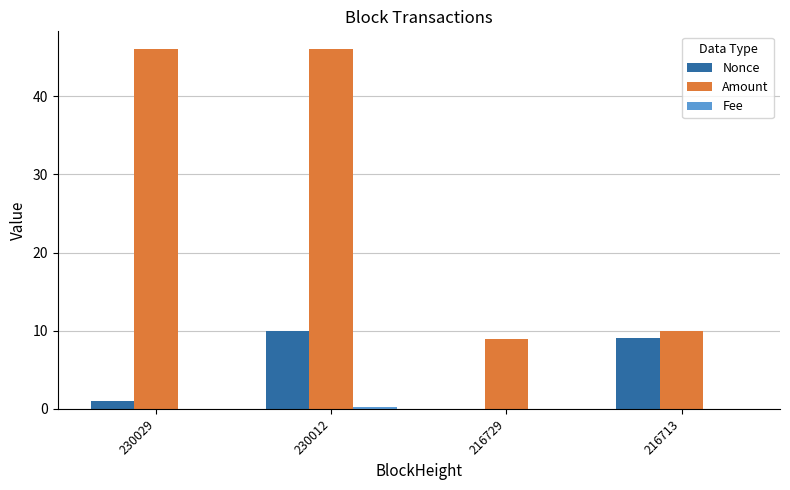

The Nonce series shows 17.3 at 230012. True or false?

False